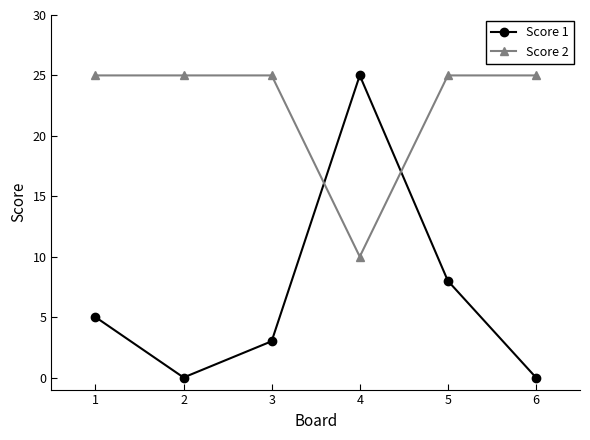

What is the spread (max minus min) of values at 6?

25